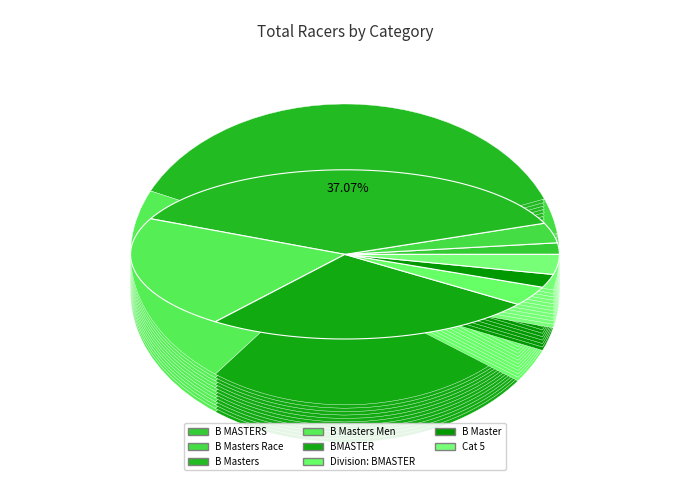

Is it true that Division: BMASTER is 12% of the pie?

False